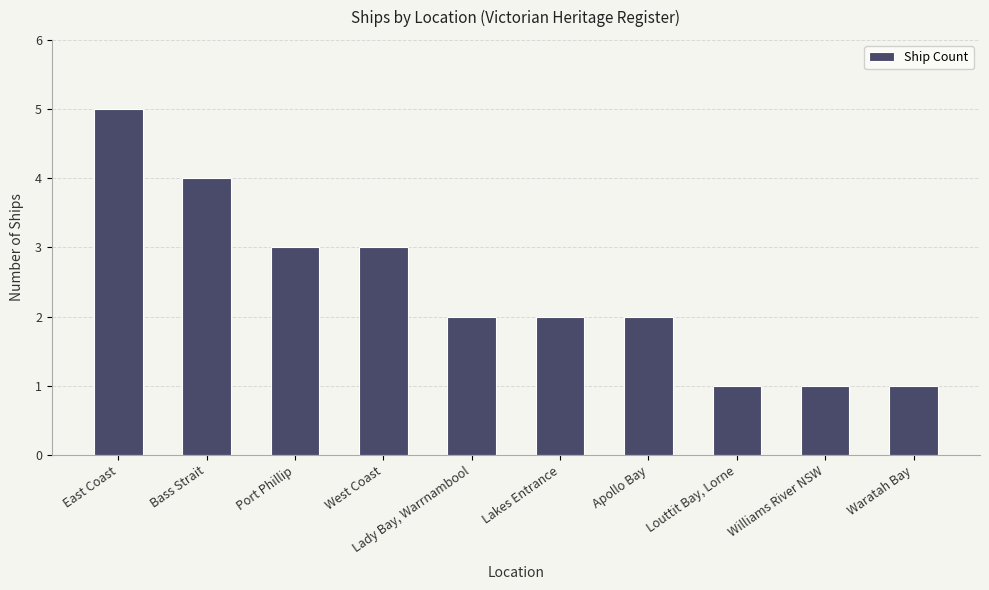

The chart shows a value of 2 at Lady Bay, Warrnambool. True or false?

True